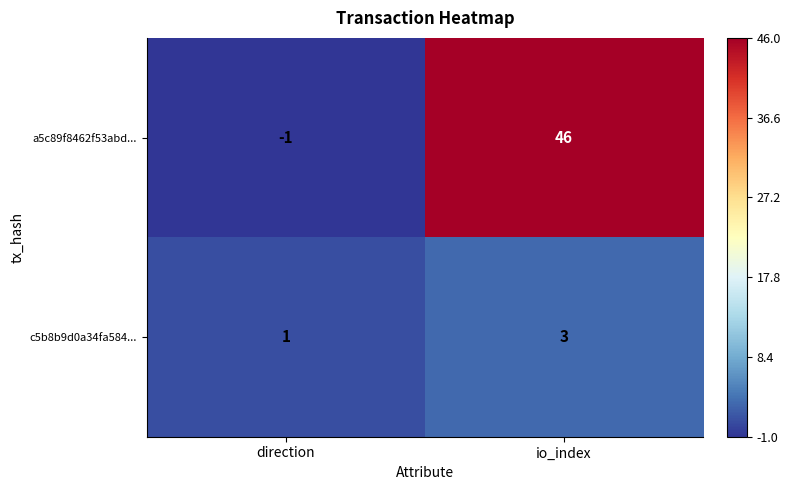

Reading left to right, extract all data points from this chart.

a5c89f8462f53abd...: direction=-1	io_index=46
c5b8b9d0a34fa584...: direction=1	io_index=3